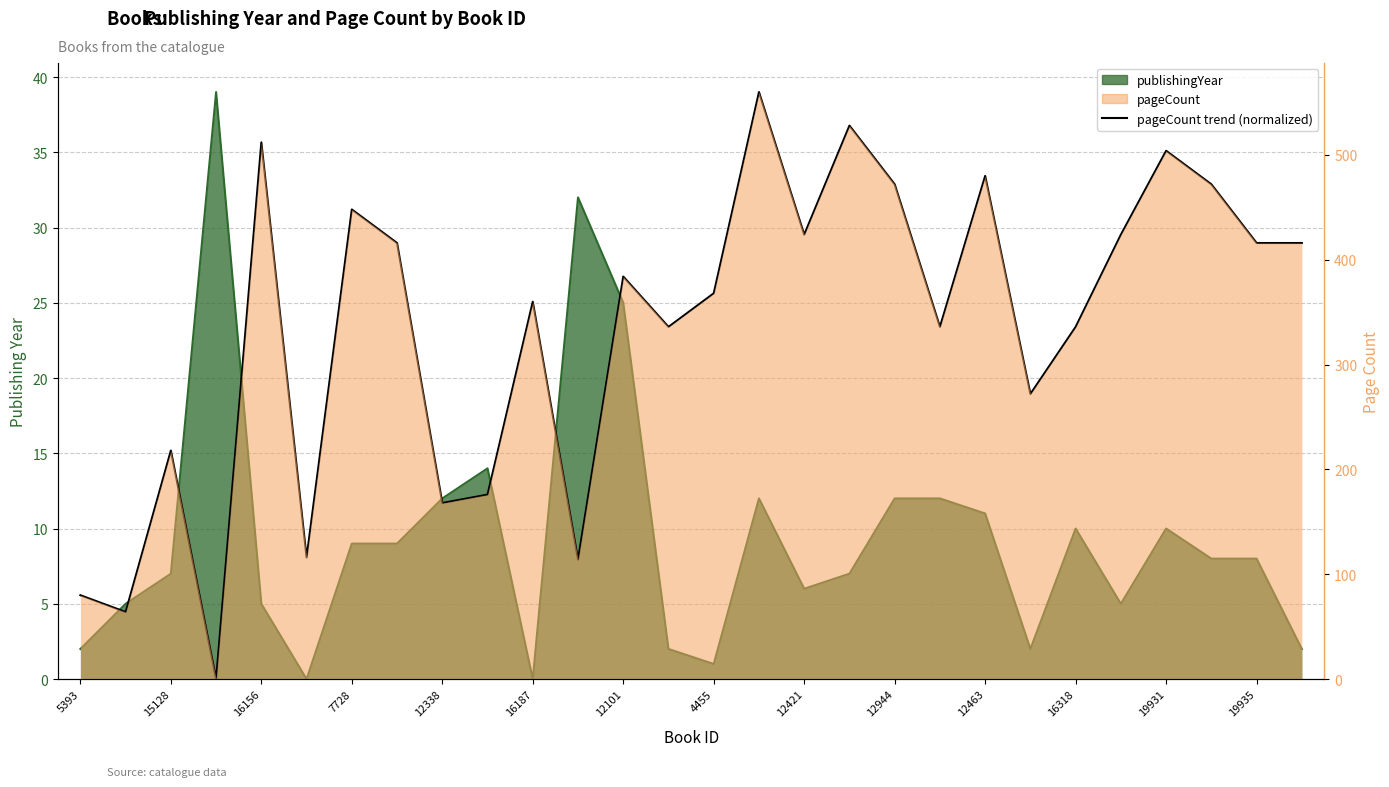

At which category does pageCount reach its first local peak?

15128